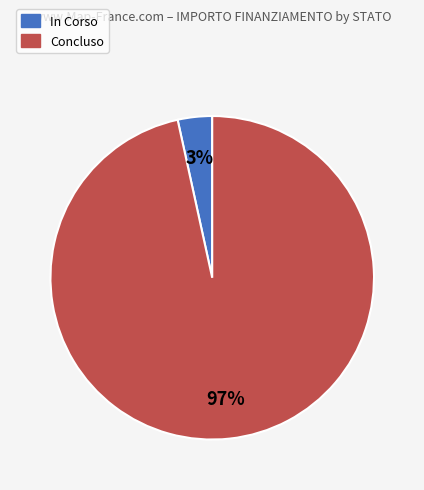

Does any single category account for the majority?

Yes